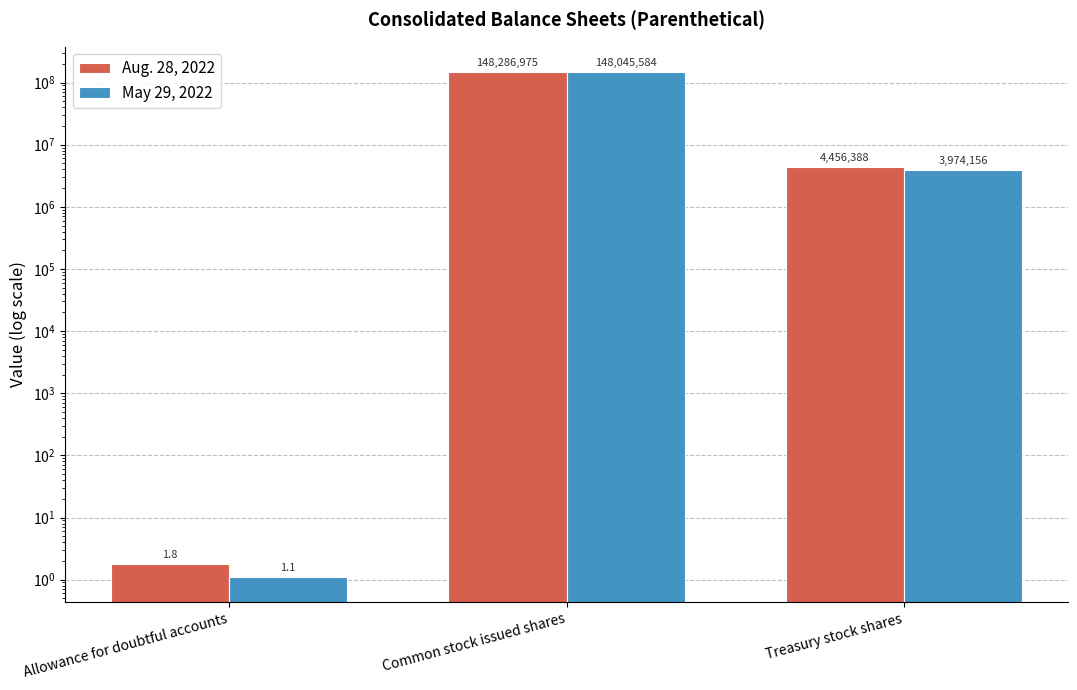

What are all the series names shown in the legend?

Aug. 28, 2022, May 29, 2022